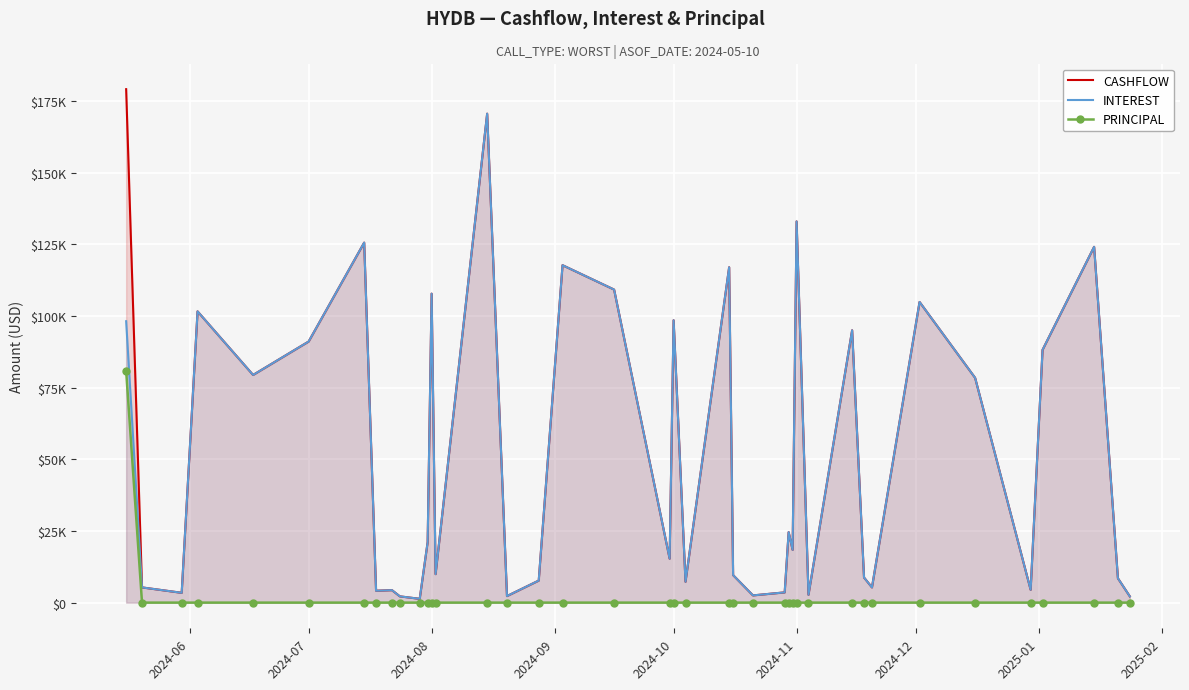

Which label corresponds to the largest value in the chart?

2024-06